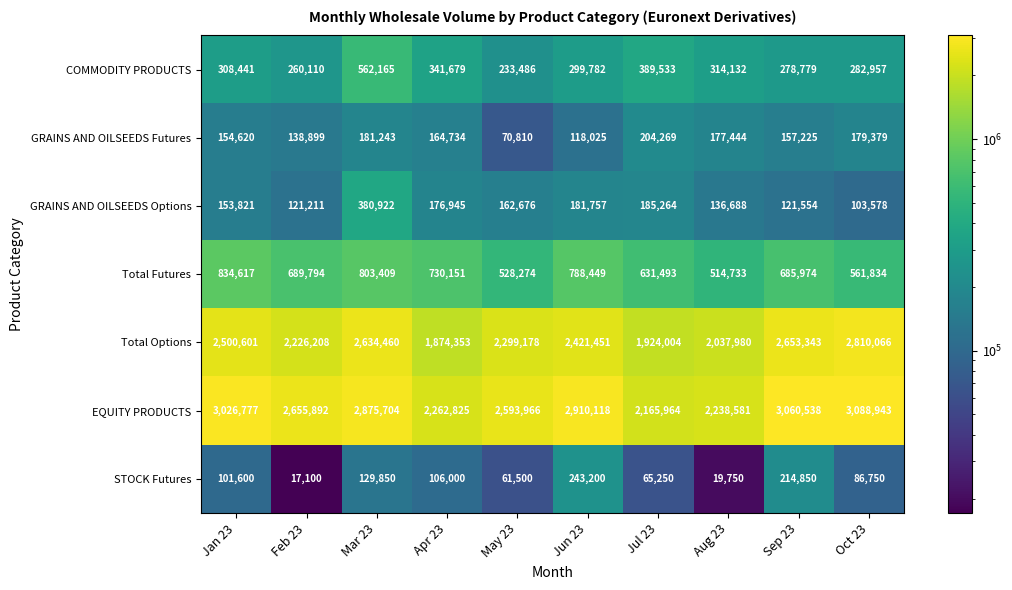

Which series has the widest spread of values?

Total Options